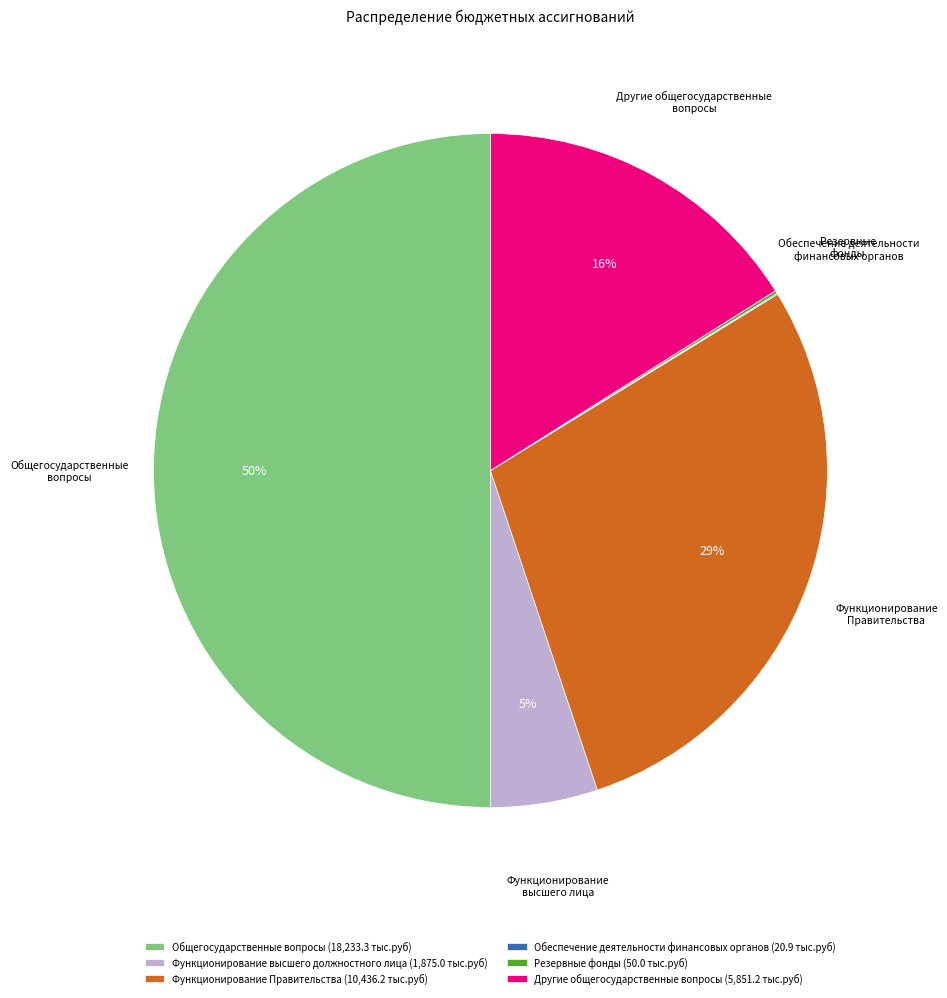

Is it true that Общегосударственные вопросы (18,233.3 тыс.руб) is 55% of the pie?

False